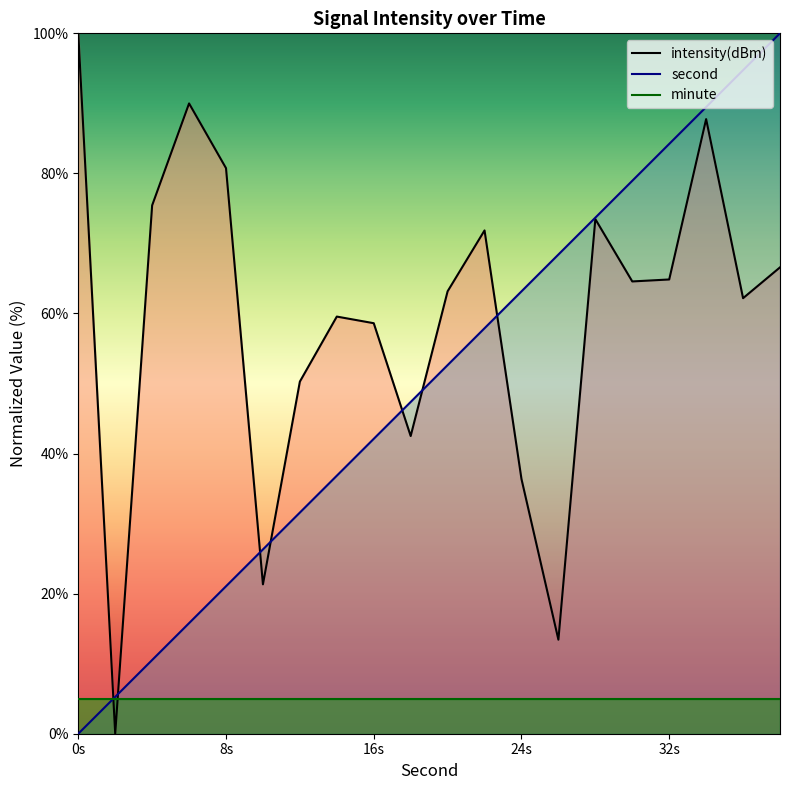

True or false: second has a value of 85.4 at 24s.

False